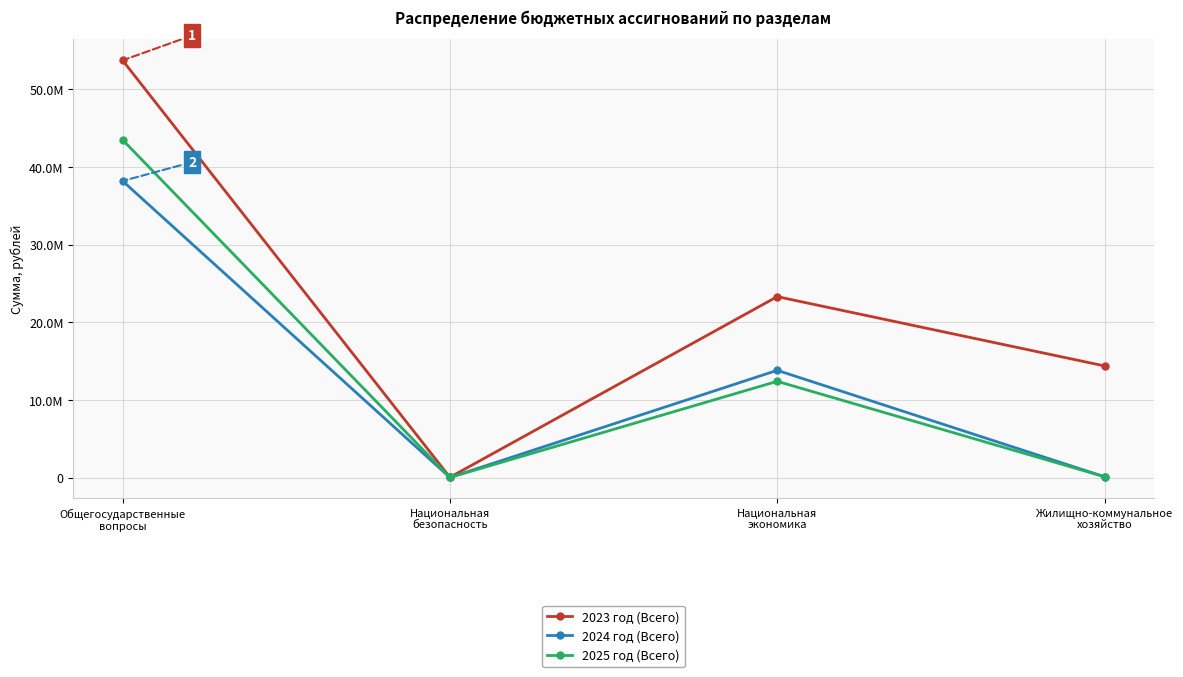

Rank the categories by 2023 год (Всего) value from lowest to highest.

Национальная
безопасность, Жилищно-коммунальное
хозяйство, Национальная
экономика, Общегосударственные
вопросы